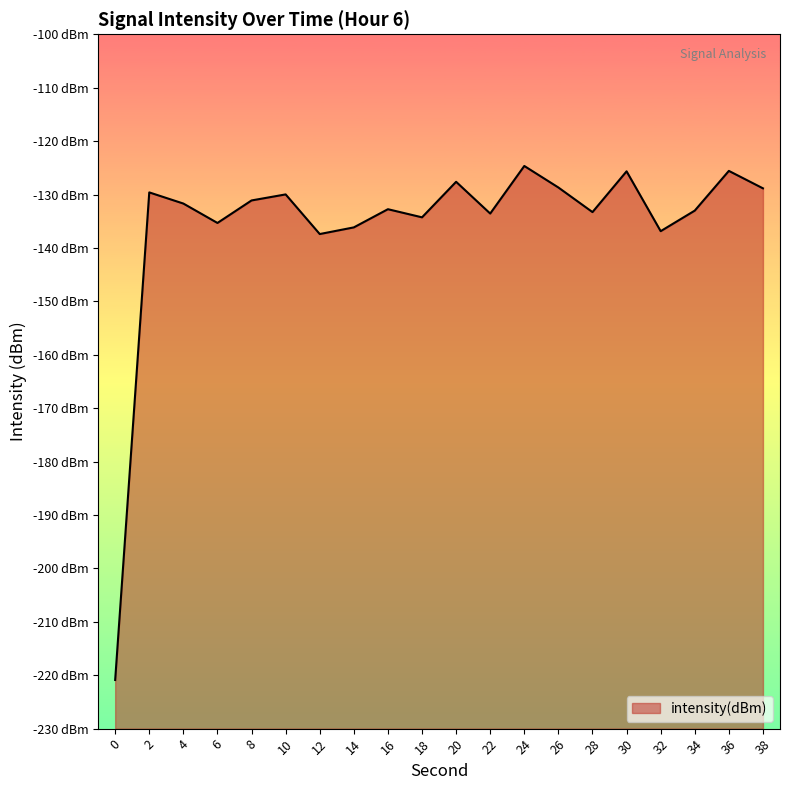

At which label is the value closest to -172?

12